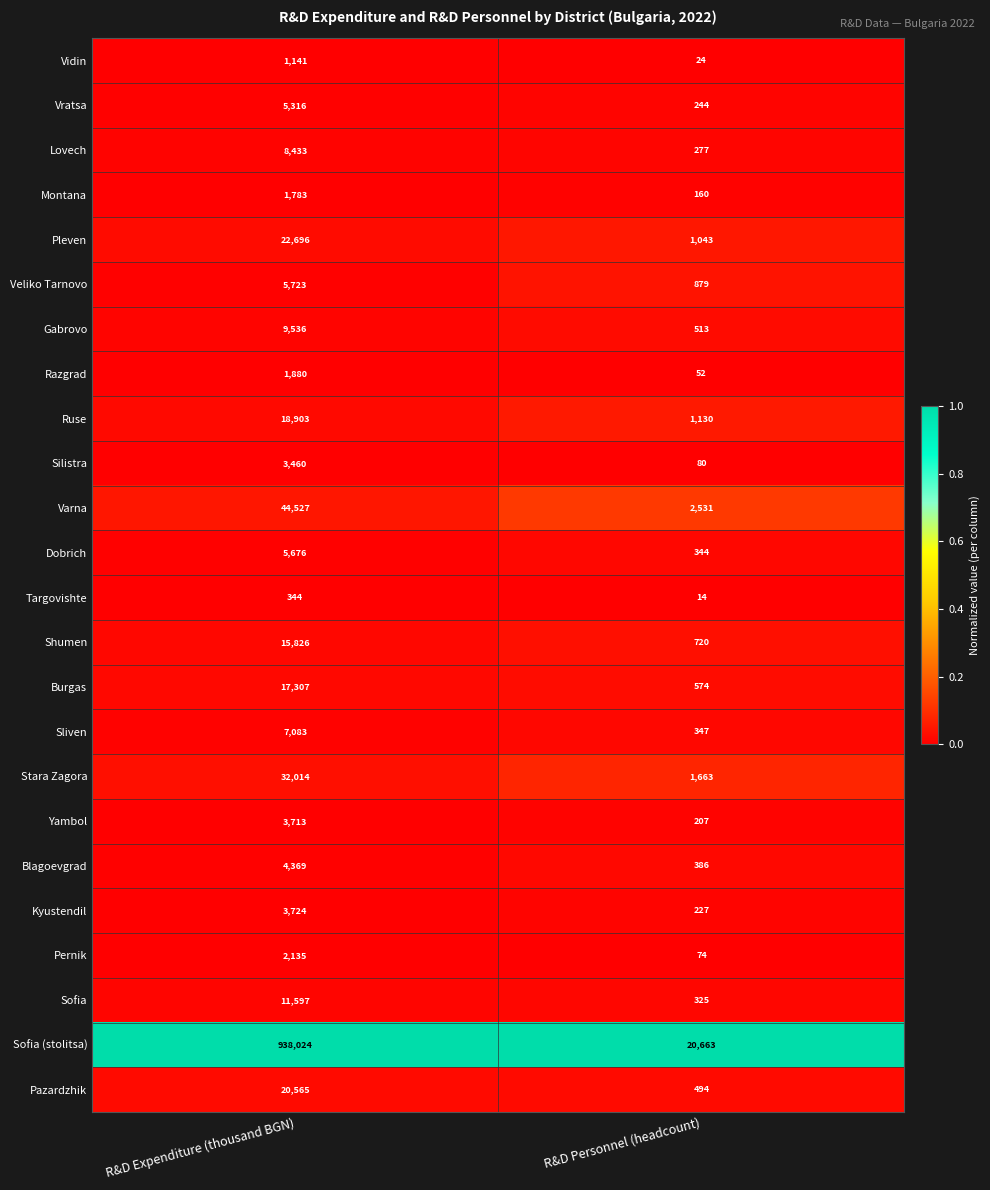

Is it true that Vratsa equals 5316 at R&D Expenditure (thousand BGN)?

True